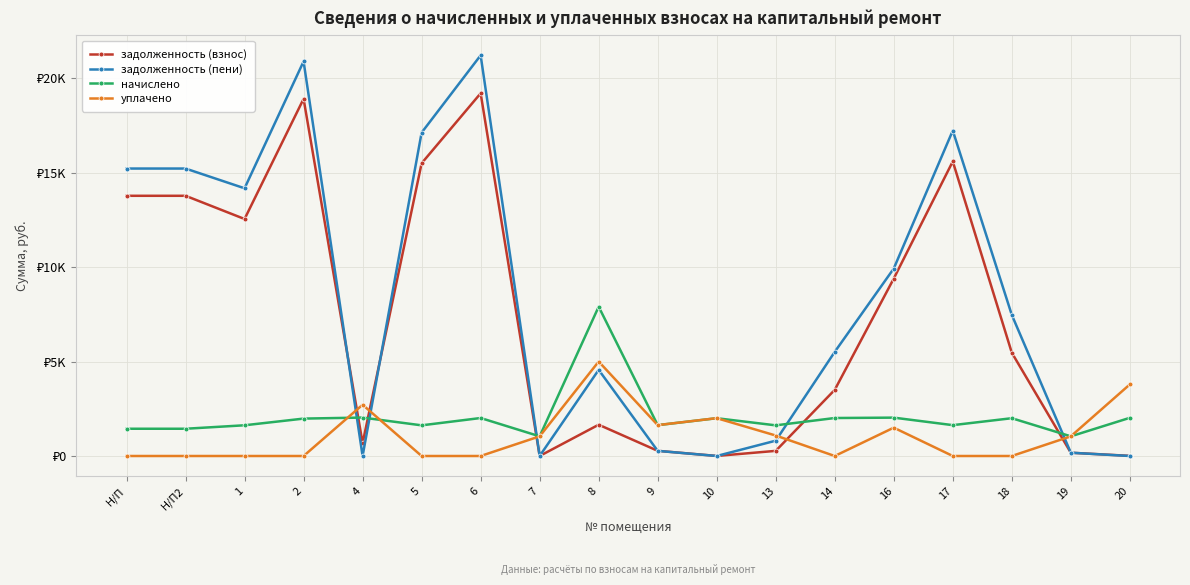

Is it true that начислено equals 2695.5 at 2?

False